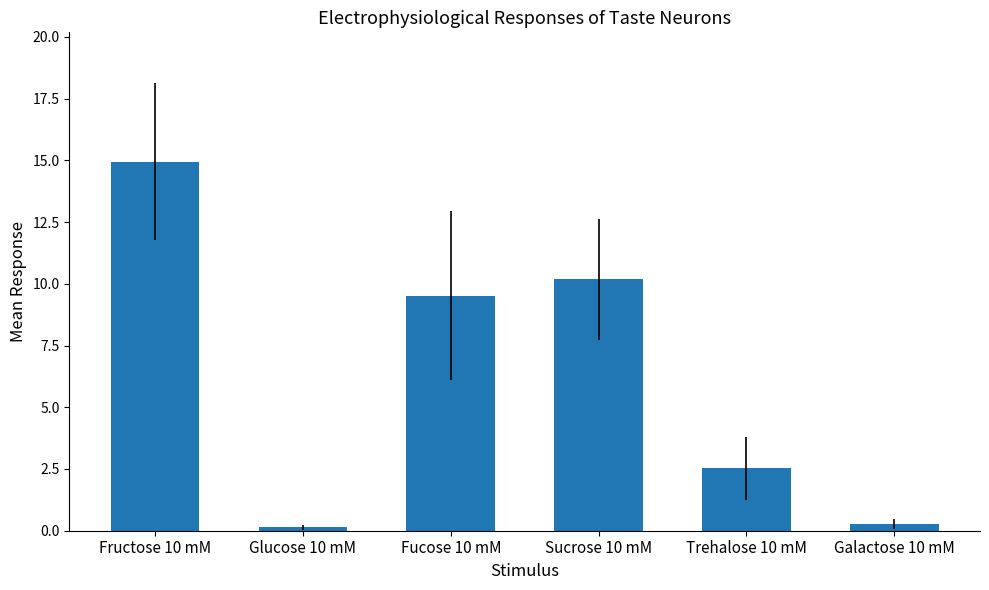

What is the difference between the maximum and second lowest values?

14.7